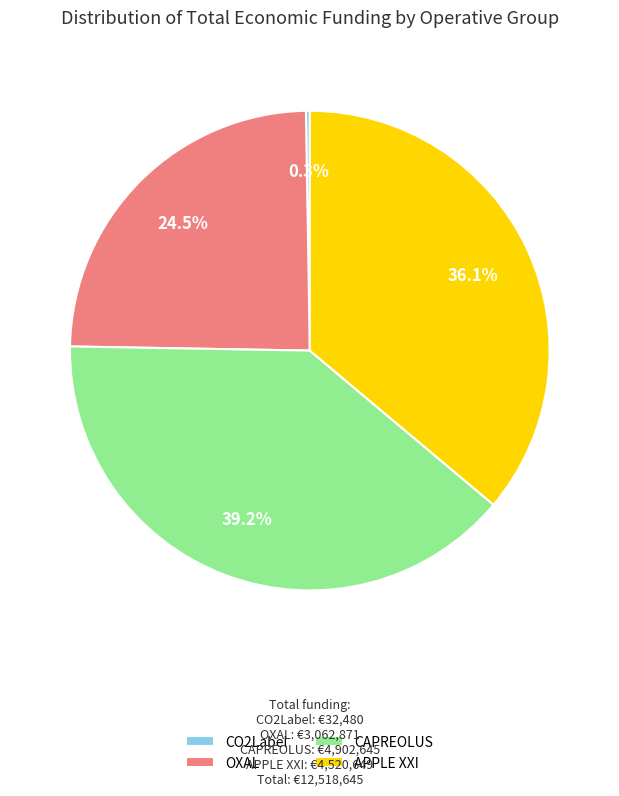

What portion of the pie excludes OXAL?

75.5%